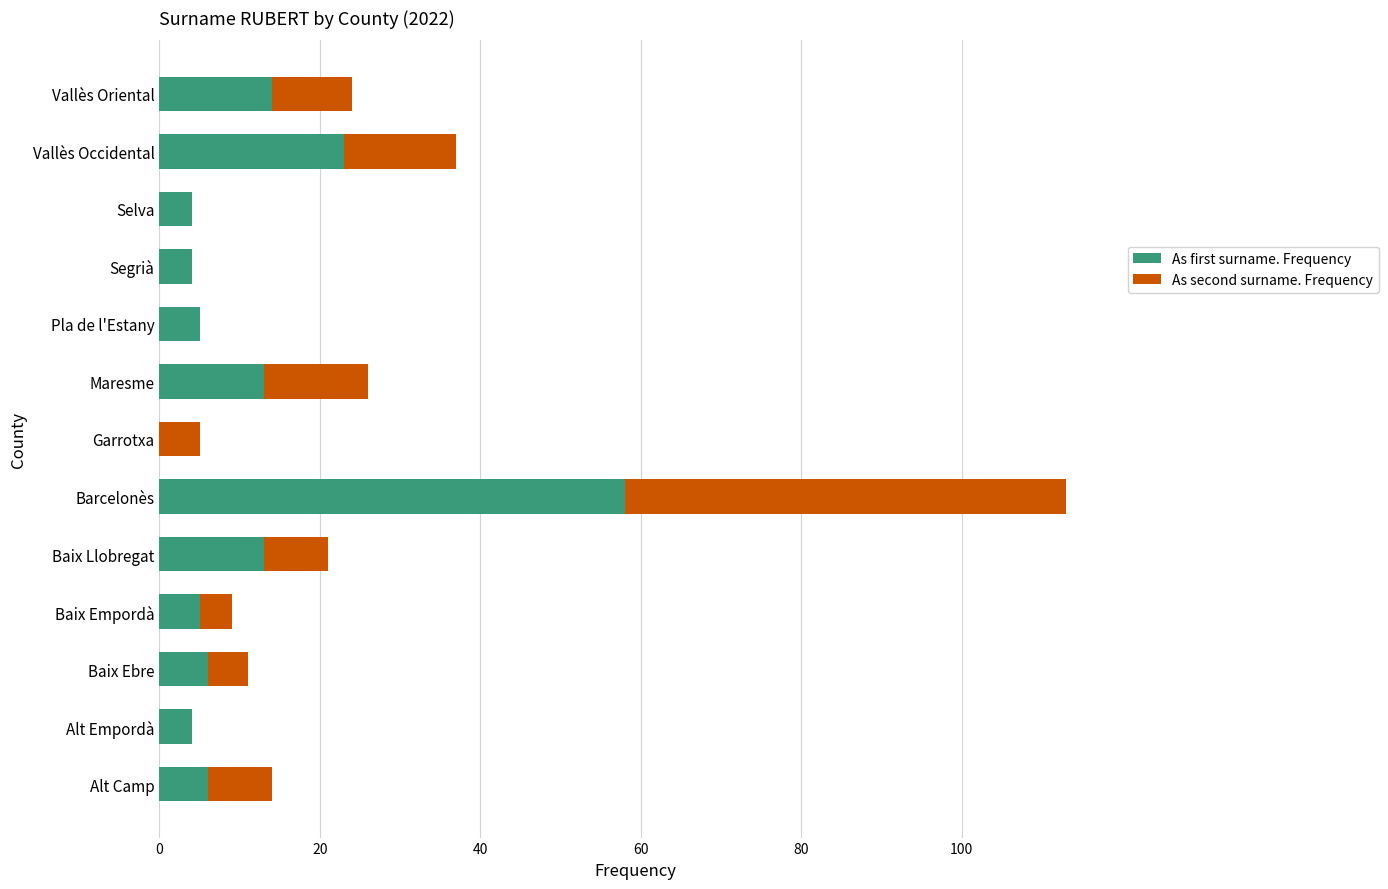

What are all the series names shown in the legend?

As first surname. Frequency, As second surname. Frequency